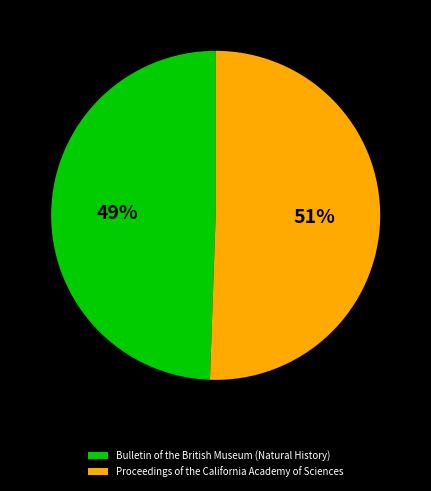

Rank the categories by value from highest to lowest.

Proceedings of the California Academy of Sciences, Bulletin of the British Museum (Natural History)